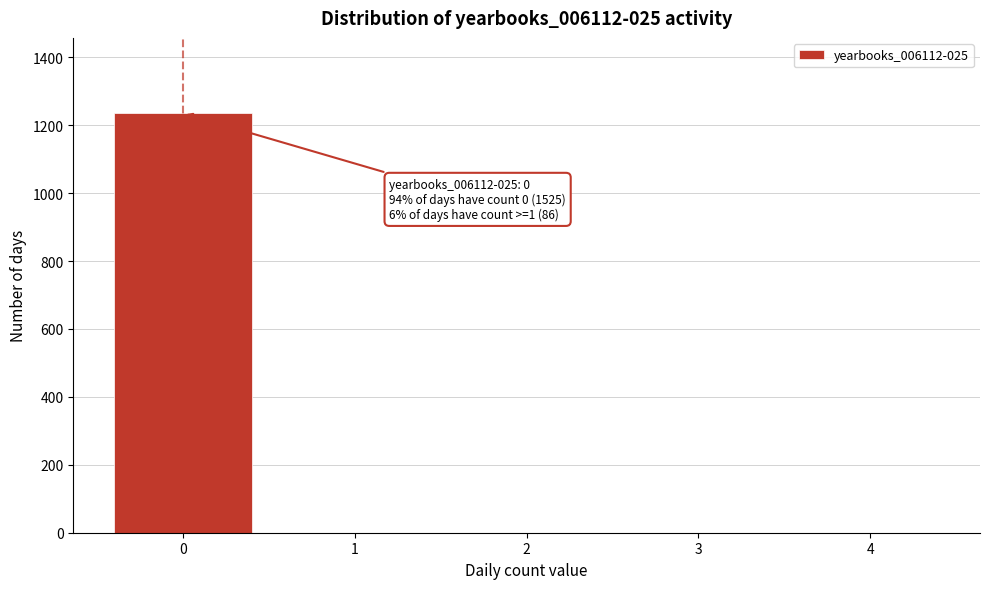

Reading left to right, extract all data points from this chart.

0=1235	1=0	2=0	3=0	4=0